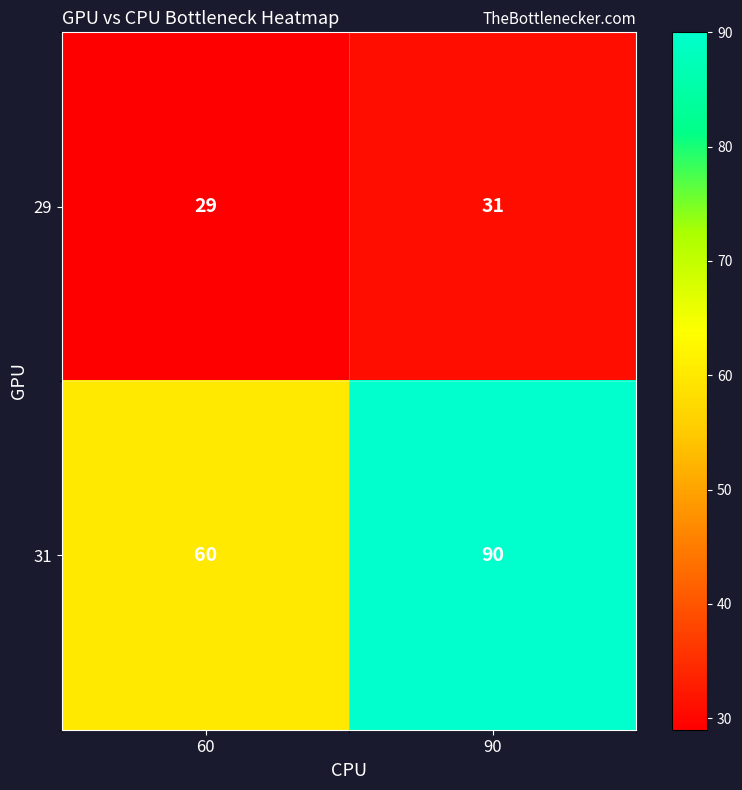

What is the spread (max minus min) of values at 90?

59